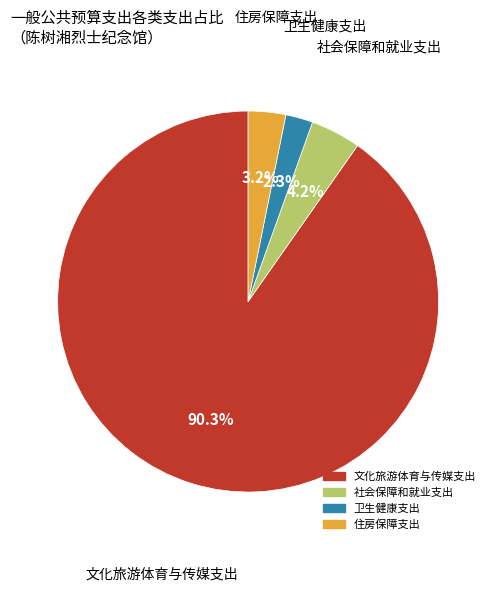

What is the majority slice?

文化旅游体育与传媒支出